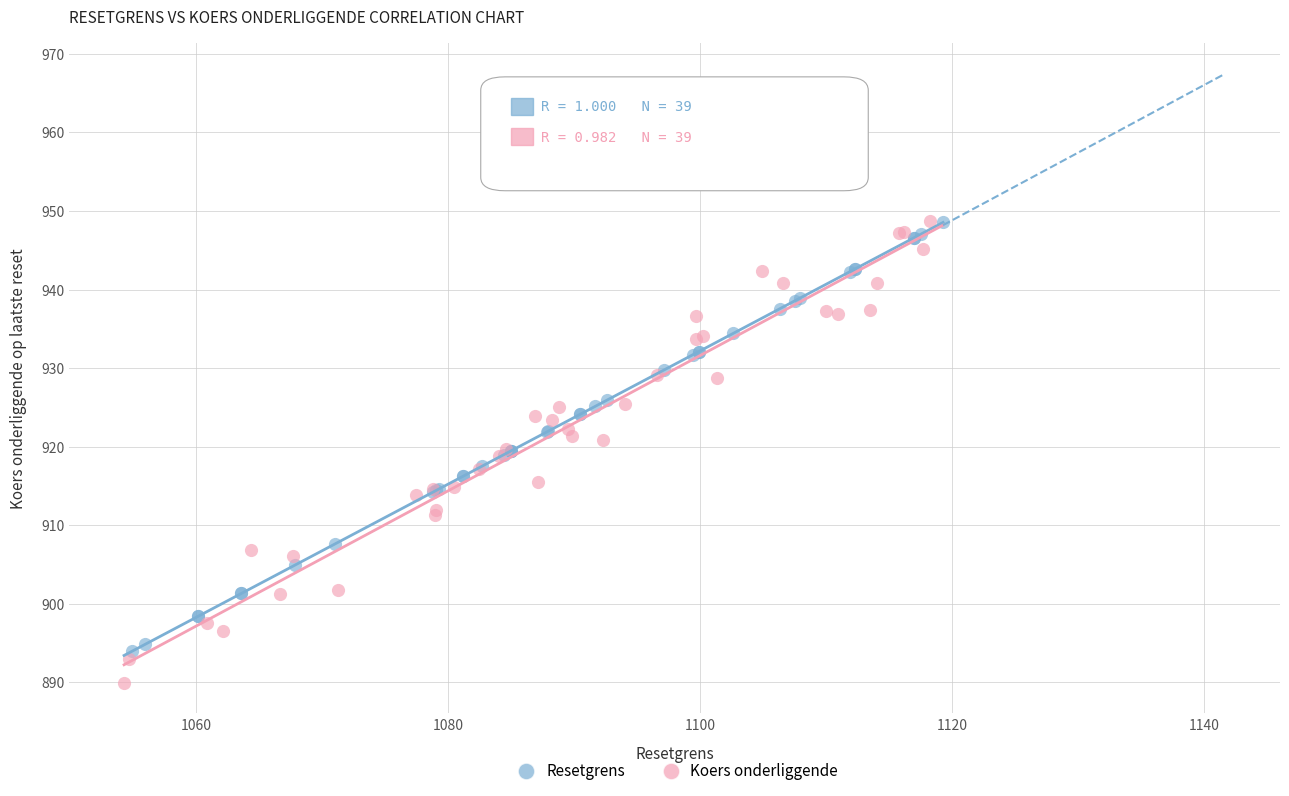

Which series contains the lowest Y value?

Koers onderliggende